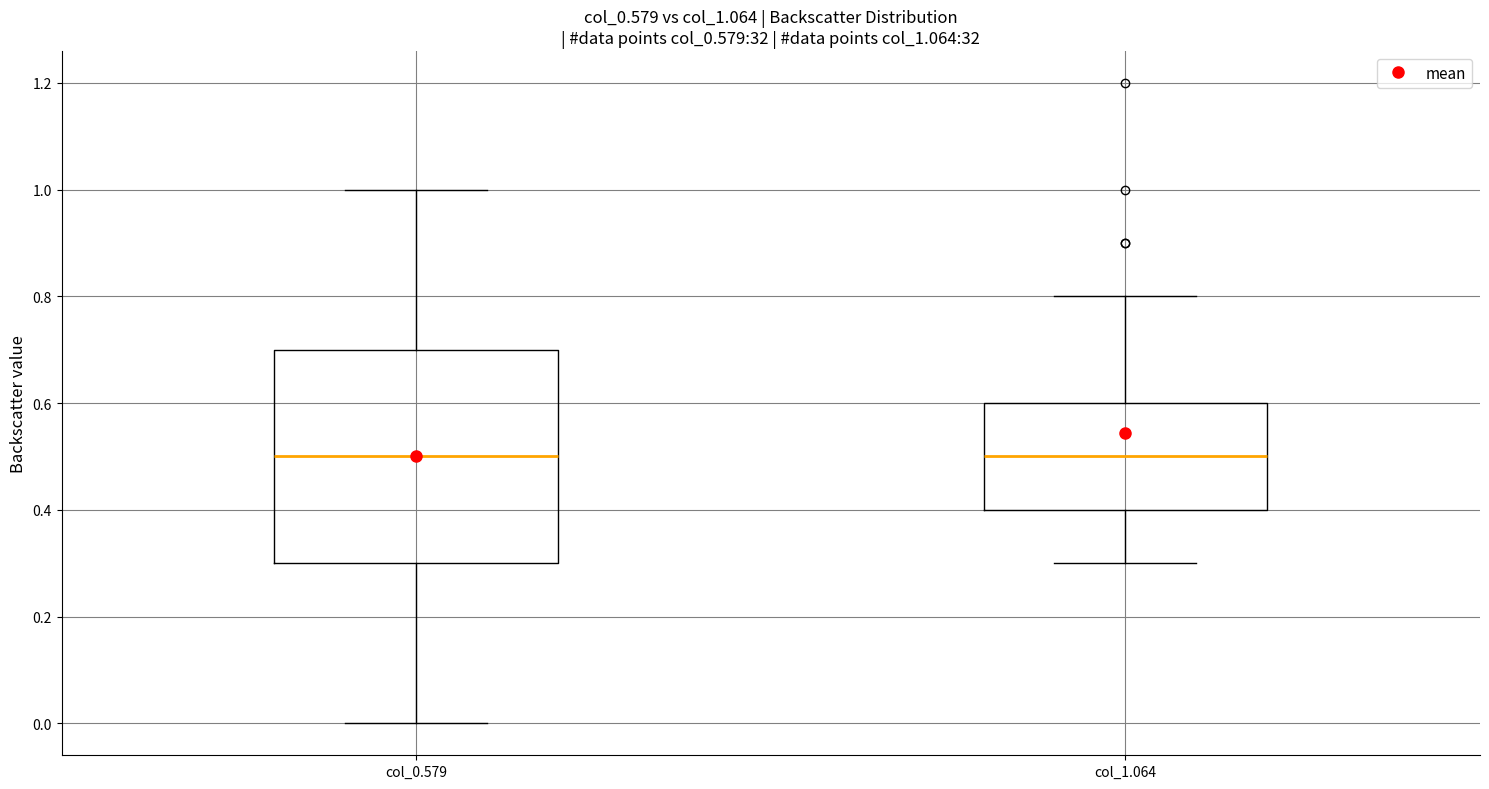

Which box is the tallest, from its lower edge to its upper edge?

col_0.579